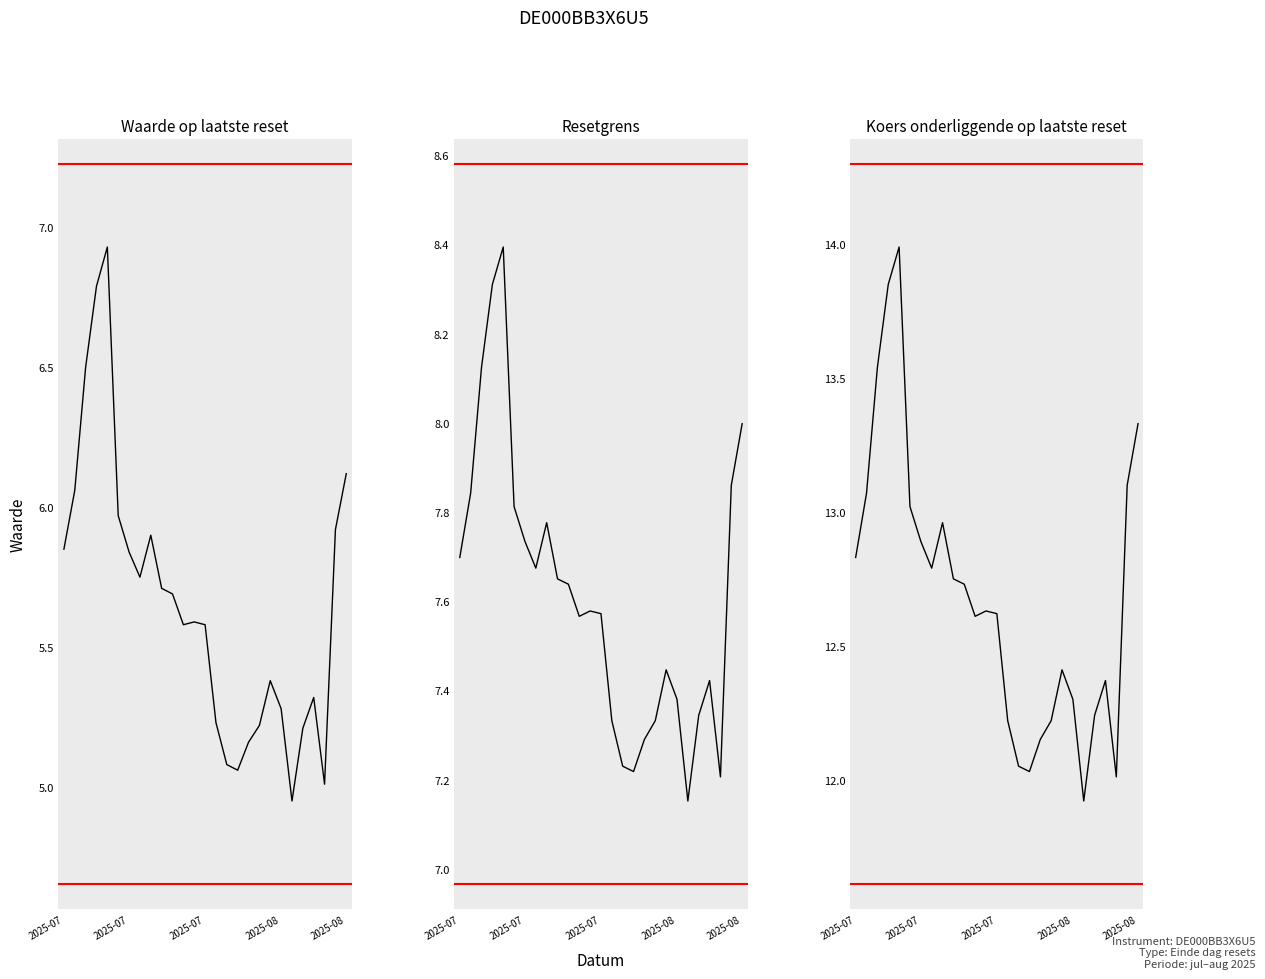

Reading right to left, what are all the values shown in this chart?

Waarde op laatste reset: 6.1	5.9	5.0	5.3	5.2	5.0	5.3	5.4	5.2	5.2	5.1	5.1	5.2	5.6	5.6	5.6	5.7	5.7	5.9	5.8	5.8	6.0	6.9	6.8	6.5	6.1	5.8
Resetgrens: 8.0	7.9	7.2	7.4	7.3	7.2	7.4	7.4	7.3	7.3	7.2	7.2	7.3	7.6	7.6	7.6	7.6	7.7	7.8	7.7	7.7	7.8	8.4	8.3	8.1	7.8	7.7
Koers onderliggende op laatste reset: 13.3	13.1	12.0	12.4	12.2	11.9	12.3	12.4	12.2	12.2	12.0	12.1	12.2	12.6	12.6	12.6	12.7	12.8	13.0	12.8	12.9	13.0	14.0	13.8	13.5	13.1	12.8